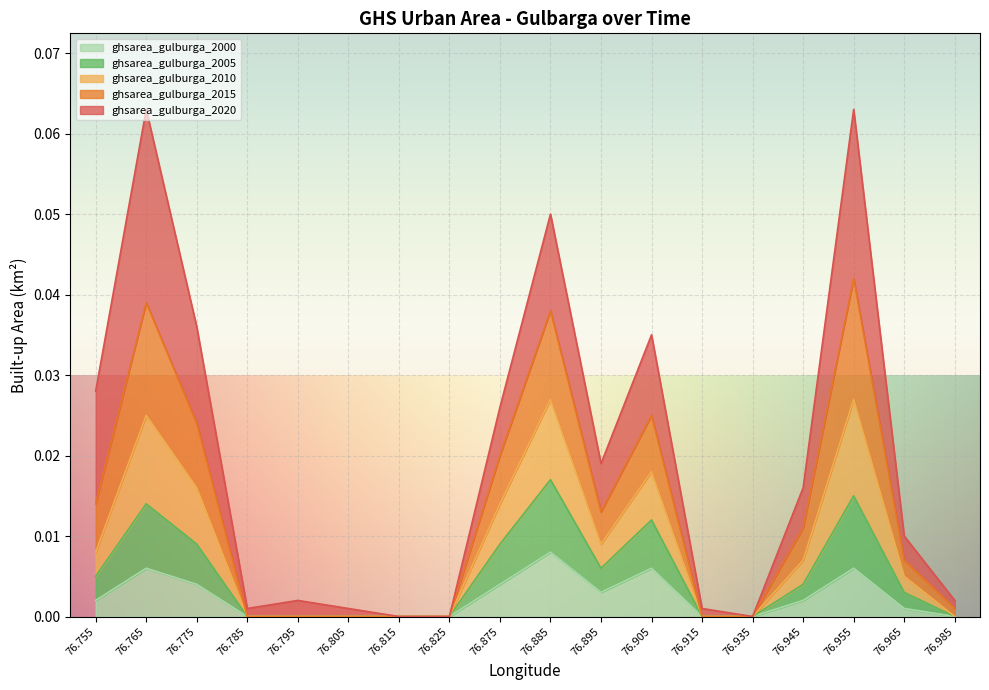

True or false: ghsarea_gulburga_2000 has a value of 0.0 at 76.915.

True